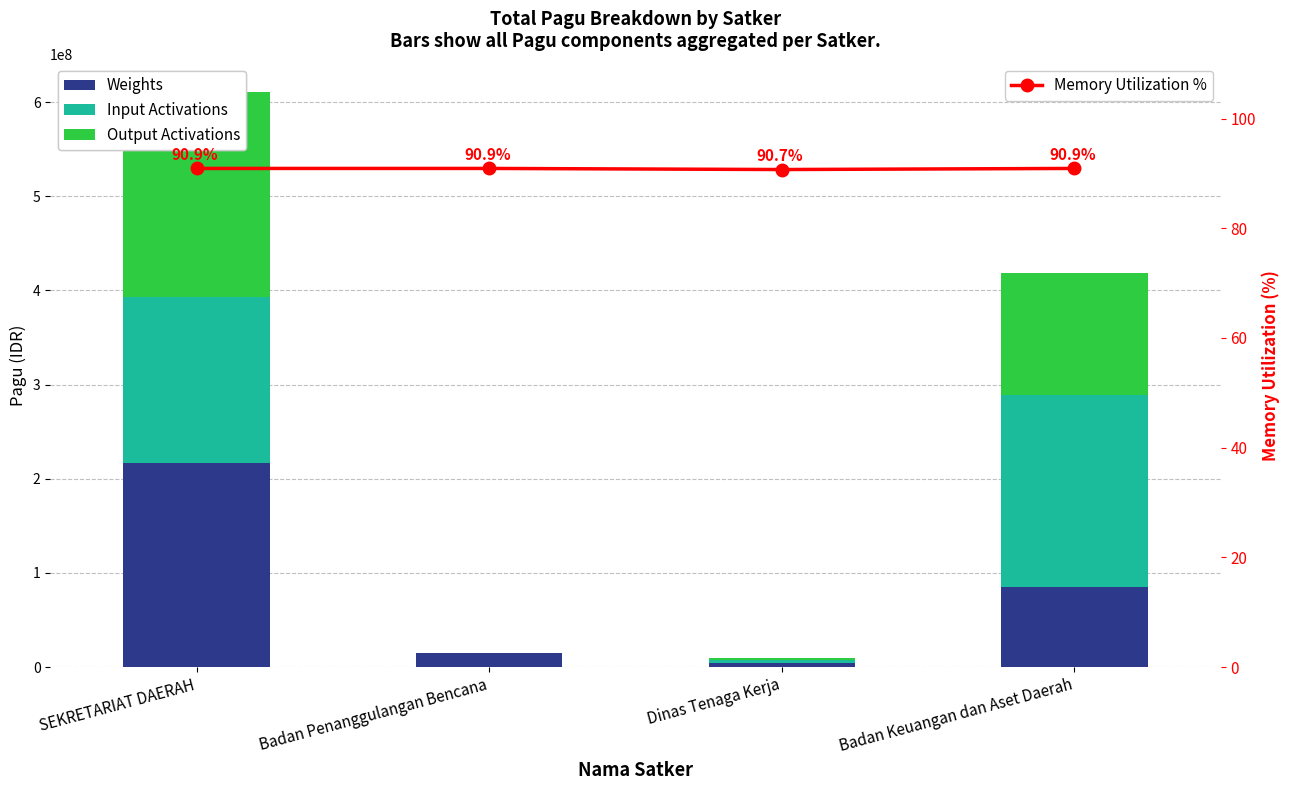

What is the label of the 3rd bar from the left?

Dinas Tenaga Kerja